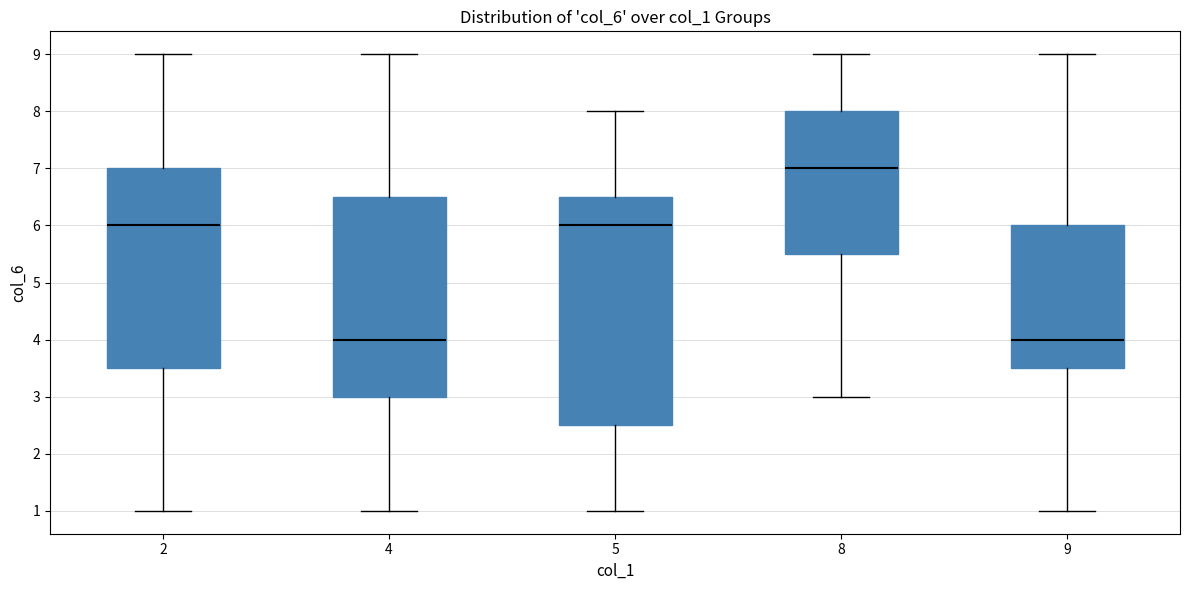

Which box is the tallest, from its lower edge to its upper edge?

5